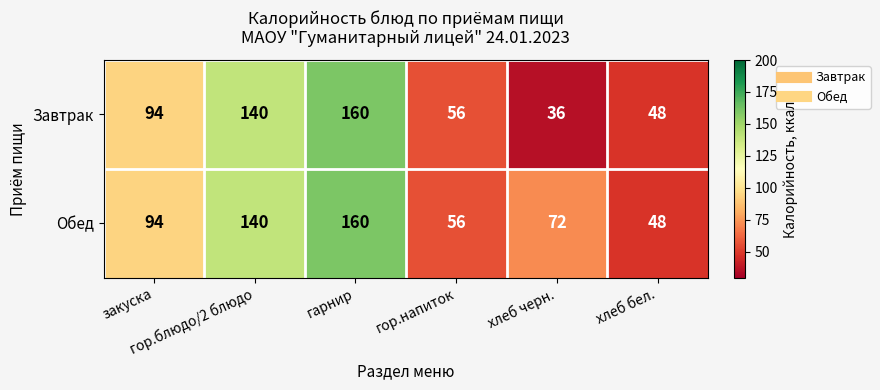

Which series has the largest total across all categories?

Обед